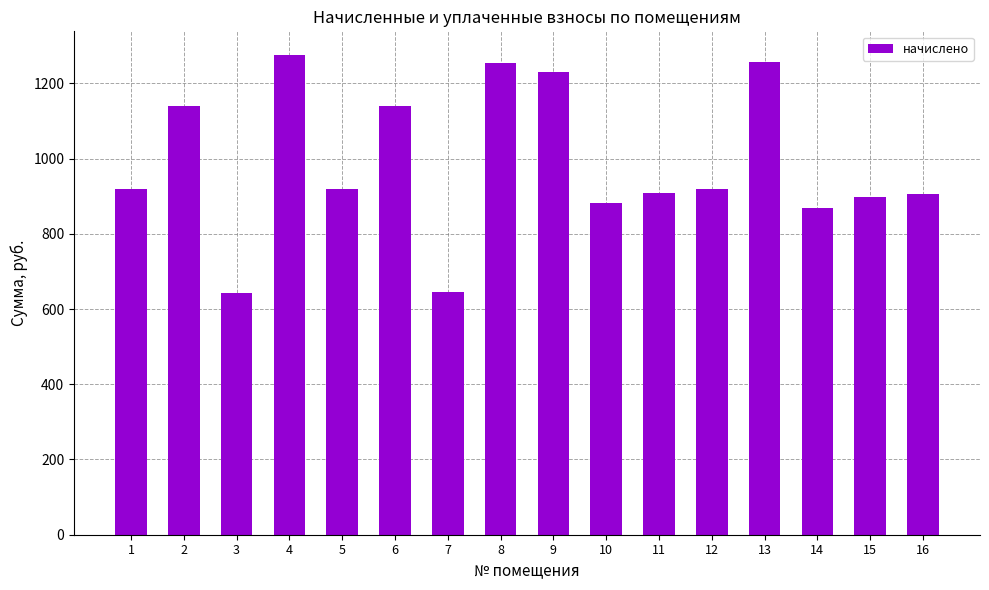

Count the number of categories in the chart.

16